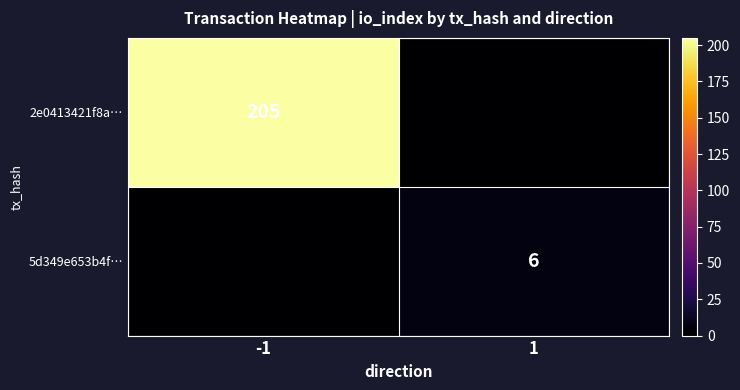

Which label corresponds to the largest value in the chart?

-1